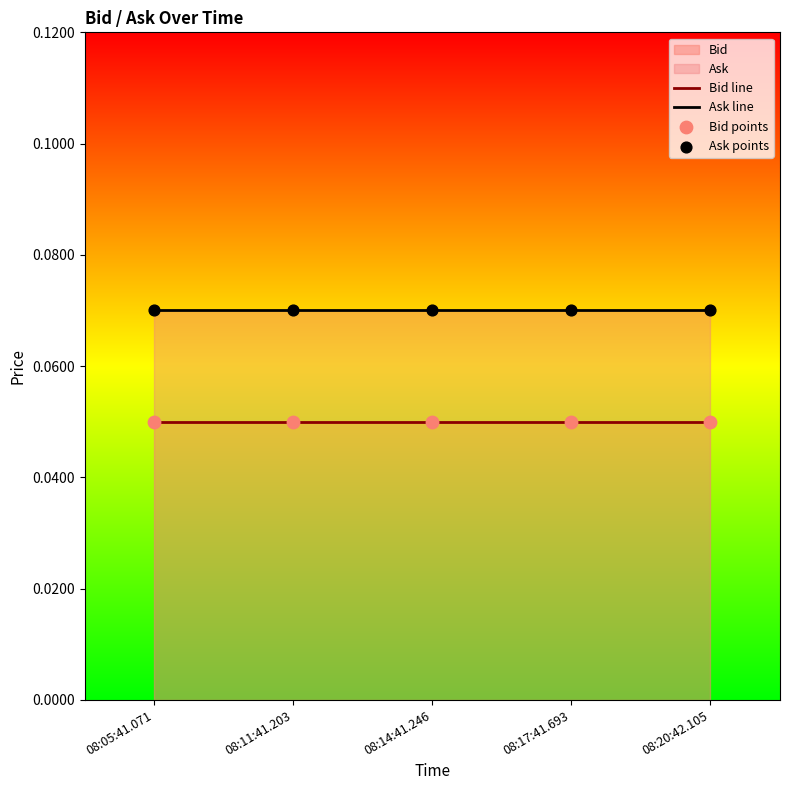

Which series has the largest total across all categories?

Ask line